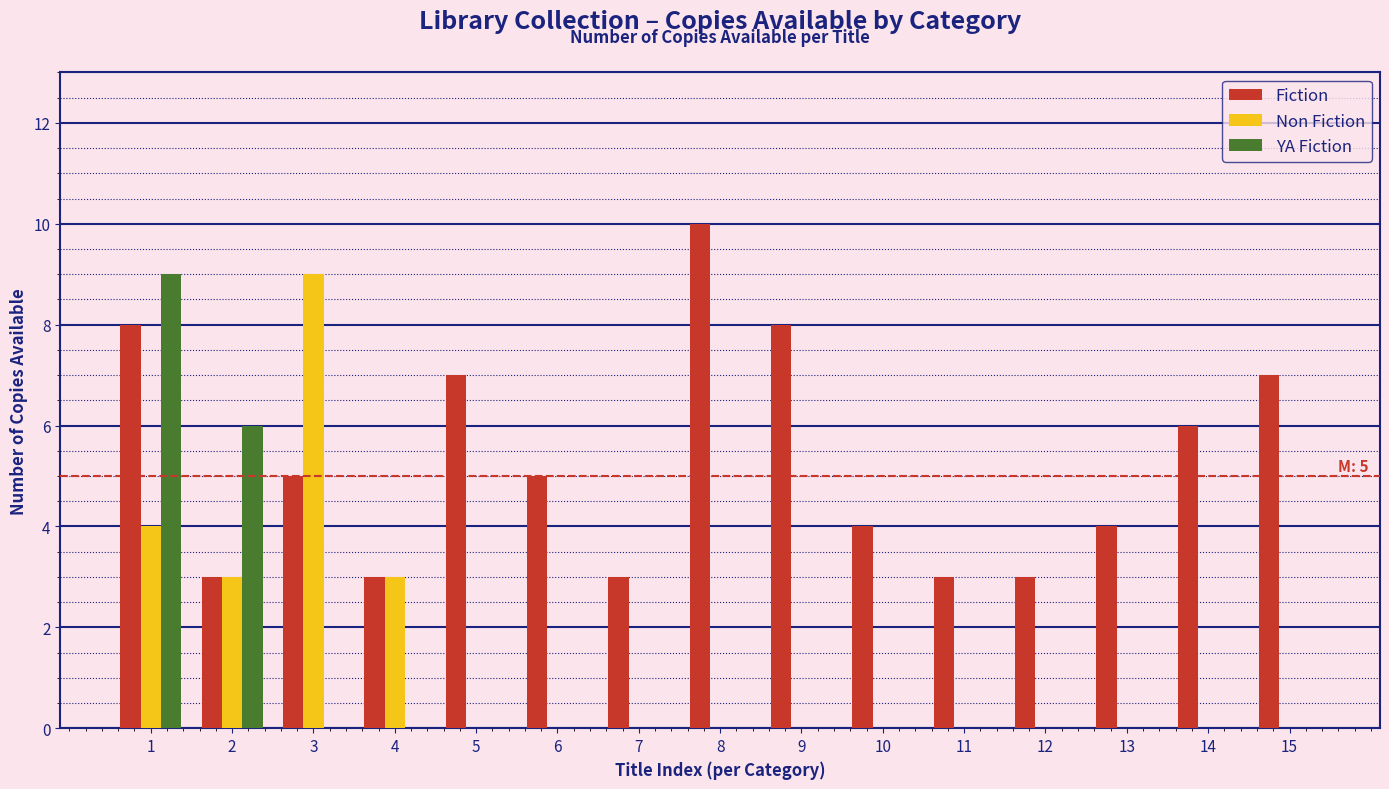

At which label is Fiction closest to 6?

14